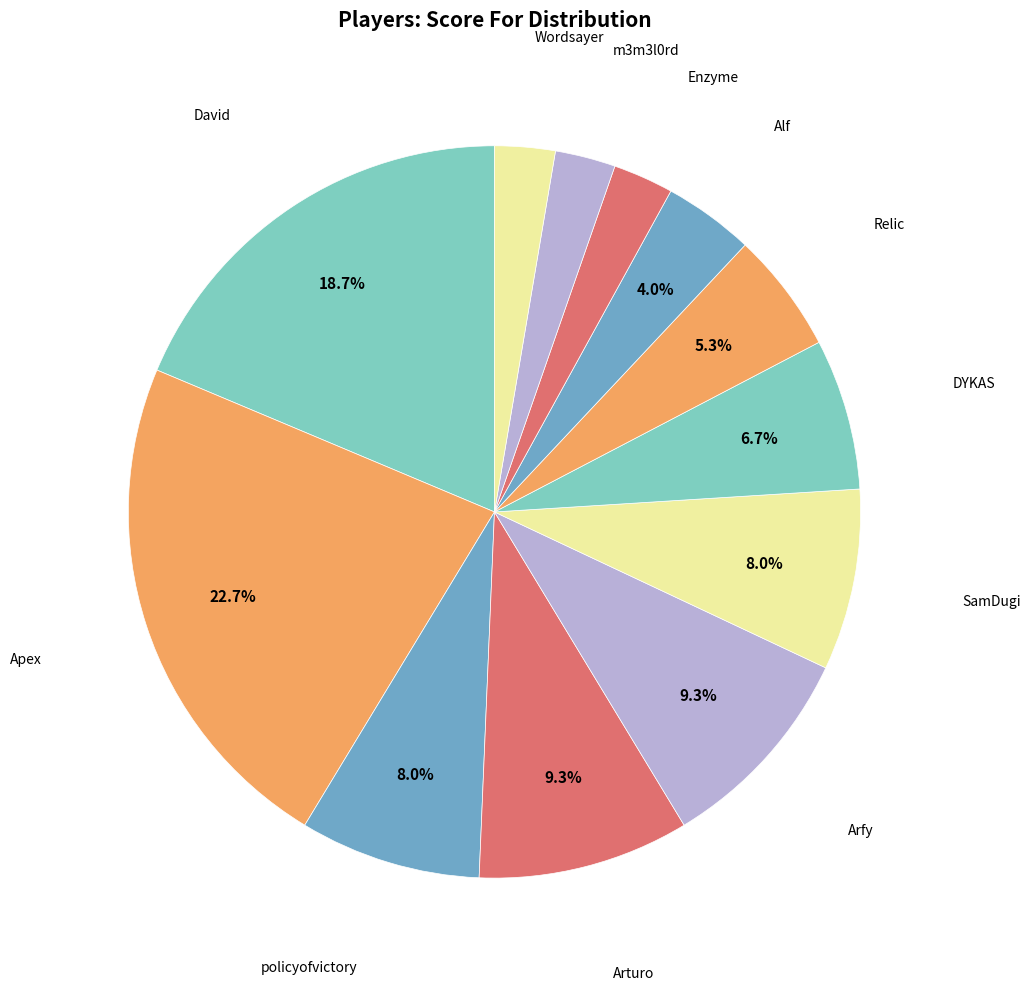

Which category has the biggest portion of the pie?

Apex